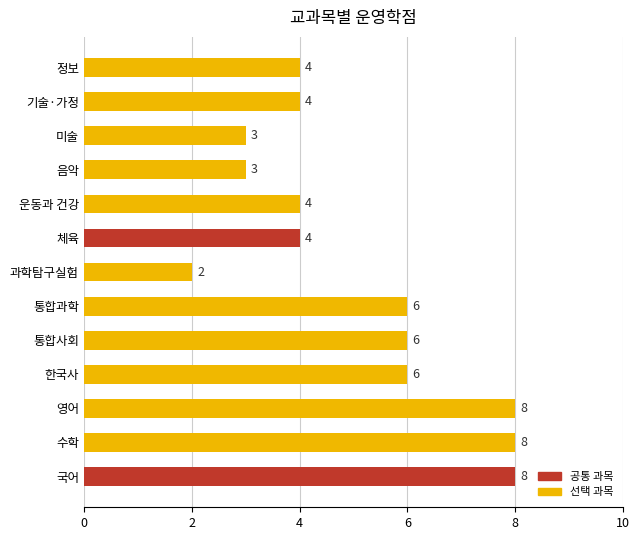

Count the values in the range 4 to 6.

7